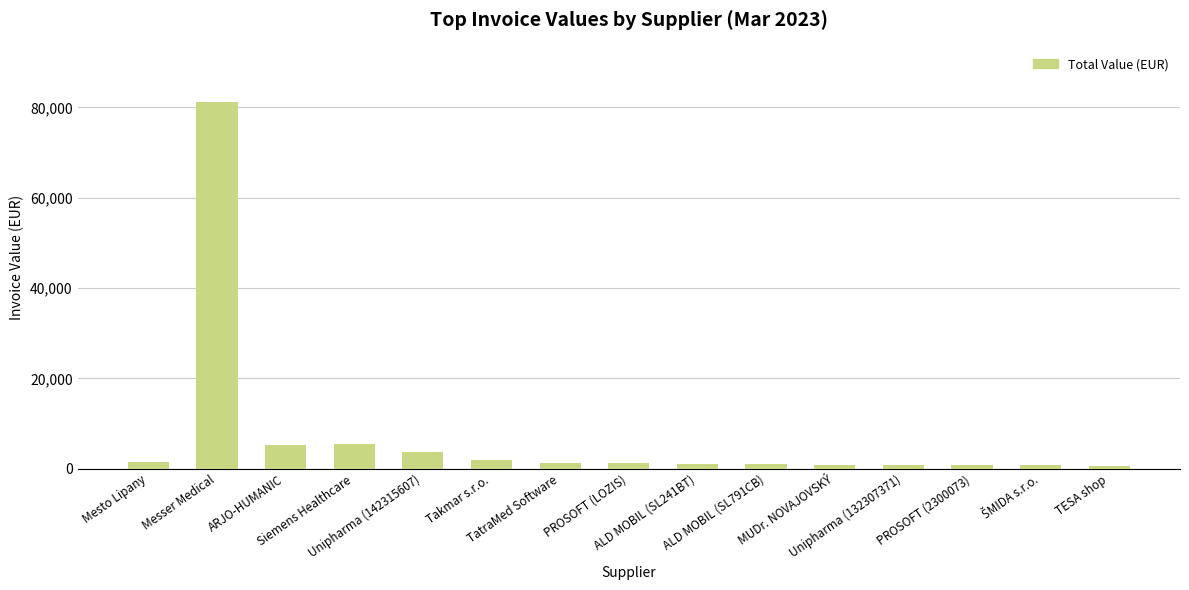

How many values exceed 1248?

8